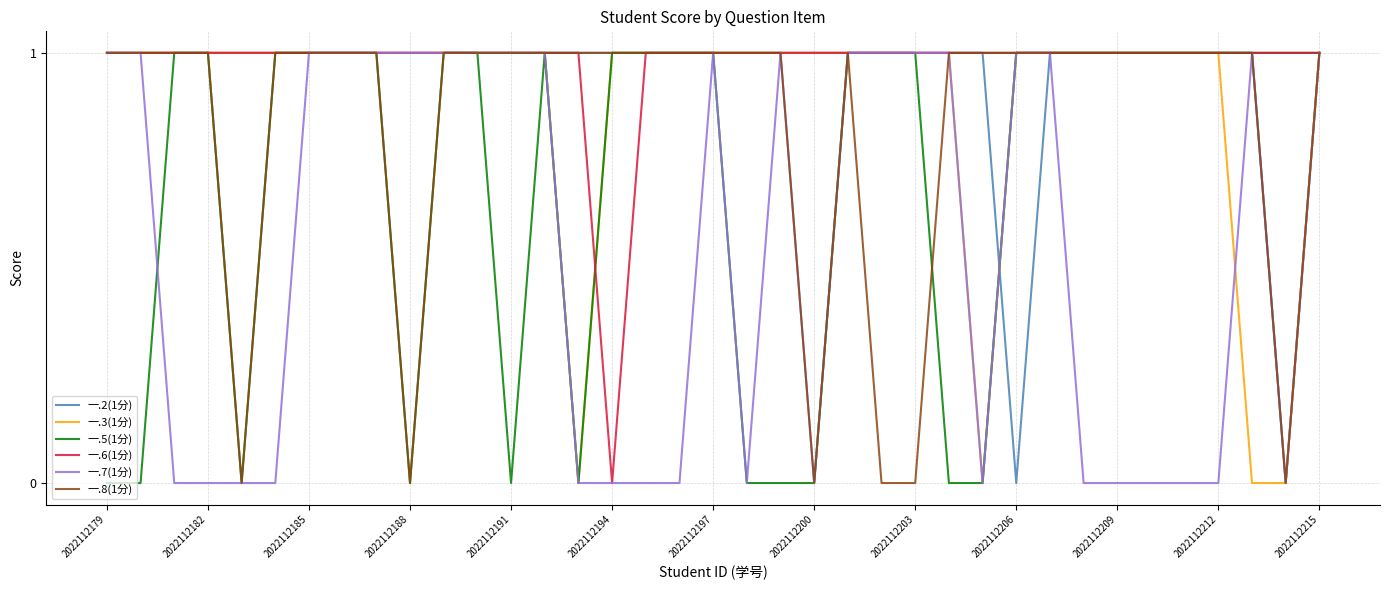

Does the chart display data point markers on the line(s)?

No